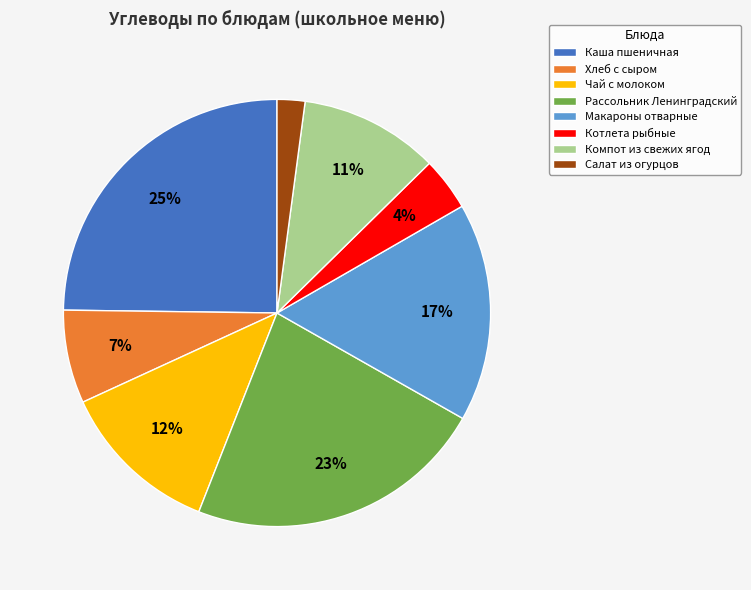

The Хлеб с сыром slice represents 7% of the pie. True or false?

True